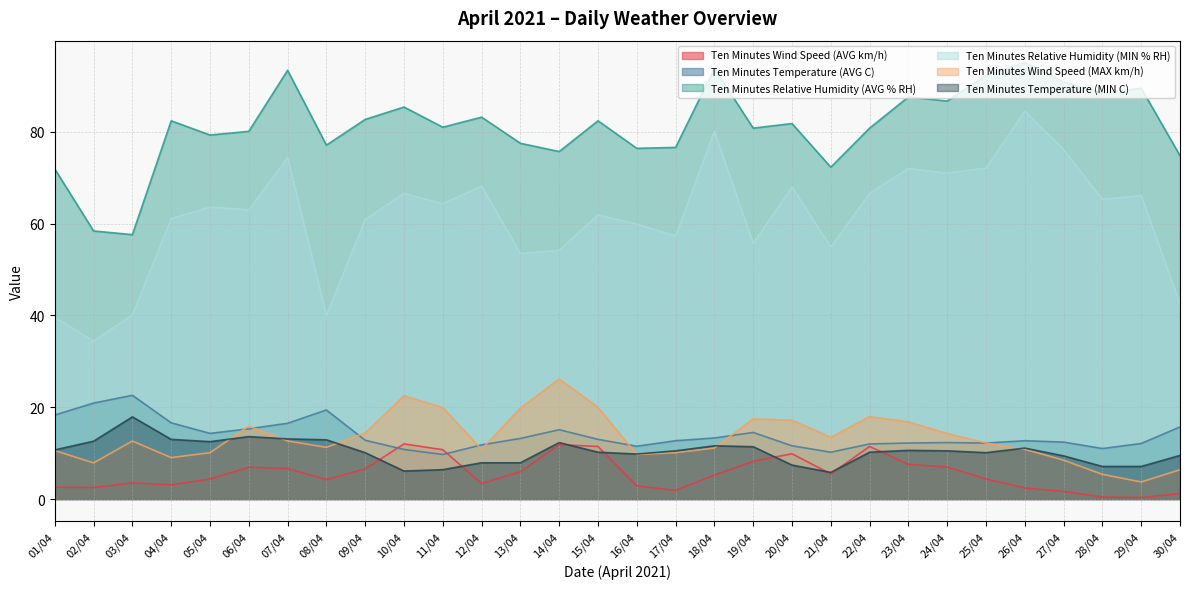

Reading left to right, extract all data points from this chart.

Ten Minutes Wind Speed (AVG km/h): 01/04=2.6	02/04=2.5	03/04=3.5	04/04=3.1	05/04=4.4	06/04=6.9	07/04=6.7	08/04=4.2	09/04=6.6	10/04=12.0	11/04=10.8	12/04=3.4	13/04=5.9	14/04=11.8	15/04=11.4	16/04=2.9	17/04=1.9	18/04=5.2	19/04=8.2	20/04=9.9	21/04=5.5	22/04=11.4	23/04=7.6	24/04=7.0	25/04=4.4	26/04=2.4	27/04=1.7	28/04=0.5	29/04=0.3	30/04=1.2
Ten Minutes Temperature (AVG C): 01/04=18.3	02/04=20.9	03/04=22.6	04/04=16.6	05/04=14.3	06/04=15.3	07/04=16.5	08/04=19.4	09/04=12.8	10/04=10.8	11/04=9.7	12/04=11.8	13/04=13.2	14/04=15.1	15/04=13.0	16/04=11.5	17/04=12.7	18/04=13.3	19/04=14.5	20/04=11.6	21/04=10.2	22/04=12.0	23/04=12.2	24/04=12.3	25/04=12.2	26/04=12.7	27/04=12.4	28/04=11.0	29/04=12.1	30/04=15.7
Ten Minutes Relative Humidity (AVG % RH): 01/04=71.9	02/04=58.4	03/04=57.6	04/04=82.4	05/04=79.3	06/04=80.1	07/04=93.4	08/04=77.1	09/04=82.7	10/04=85.4	11/04=81.0	12/04=83.2	13/04=77.5	14/04=75.7	15/04=82.4	16/04=76.4	17/04=76.6	18/04=93.8	19/04=80.8	20/04=81.8	21/04=72.3	22/04=80.8	23/04=87.6	24/04=86.7	25/04=92.3	26/04=95.1	27/04=90.9	28/04=88.4	29/04=89.5	30/04=74.8
Ten Minutes Relative Humidity (MIN % RH): 01/04=39.6	02/04=34.4	03/04=40.1	04/04=61.1	05/04=63.6	06/04=63.0	07/04=74.4	08/04=40.0	09/04=60.9	10/04=66.6	11/04=64.3	12/04=68.2	13/04=53.5	14/04=54.2	15/04=61.9	16/04=59.9	17/04=57.3	18/04=80.1	19/04=55.7	20/04=68.0	21/04=54.9	22/04=66.6	23/04=72.0	24/04=71.0	25/04=72.1	26/04=84.5	27/04=76.1	28/04=65.3	29/04=66.1	30/04=42.6
Ten Minutes Wind Speed (MAX km/h): 01/04=10.6	02/04=7.9	03/04=12.6	04/04=9.0	05/04=10.1	06/04=15.9	07/04=12.7	08/04=11.3	09/04=14.4	10/04=22.5	11/04=19.9	12/04=10.8	13/04=19.8	14/04=26.2	15/04=20.0	16/04=9.7	17/04=10.1	18/04=11.1	19/04=17.5	20/04=17.2	21/04=13.5	22/04=17.9	23/04=16.8	24/04=14.3	25/04=12.2	26/04=10.8	27/04=8.5	28/04=5.4	29/04=3.7	30/04=6.4
Ten Minutes Temperature (MIN C): 01/04=10.7	02/04=12.6	03/04=17.9	04/04=13.0	05/04=12.5	06/04=13.6	07/04=13.1	08/04=12.9	09/04=10.1	10/04=6.1	11/04=6.4	12/04=7.9	13/04=7.9	14/04=12.3	15/04=10.2	16/04=9.8	17/04=10.5	18/04=11.6	19/04=11.4	20/04=7.4	21/04=5.8	22/04=10.2	23/04=10.6	24/04=10.5	25/04=10.1	26/04=11.1	27/04=9.4	28/04=7.1	29/04=7.1	30/04=9.5